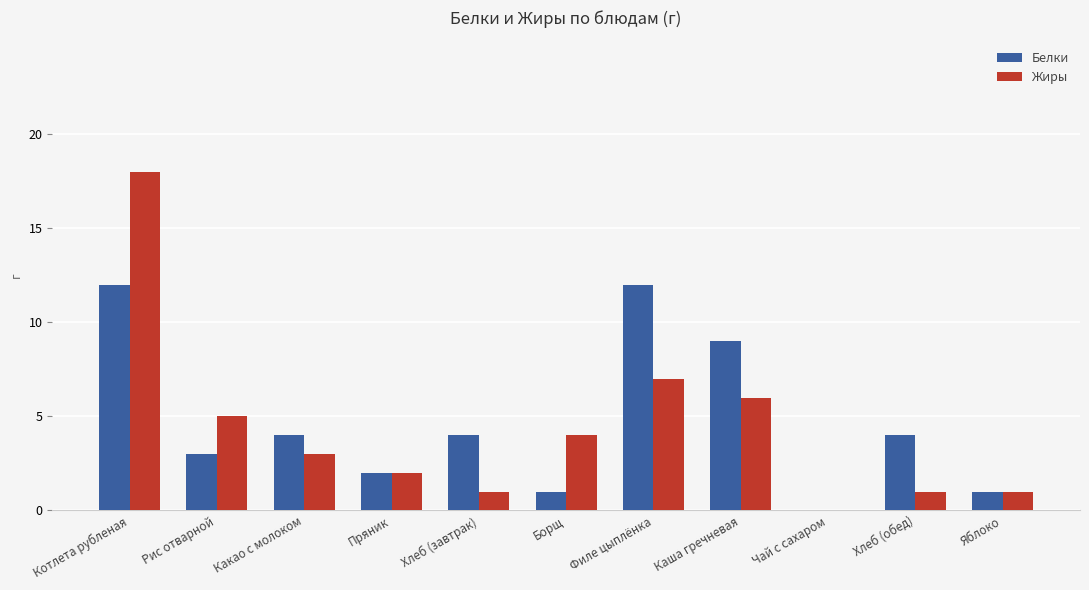

What is the highest value of the Жиры series?

18